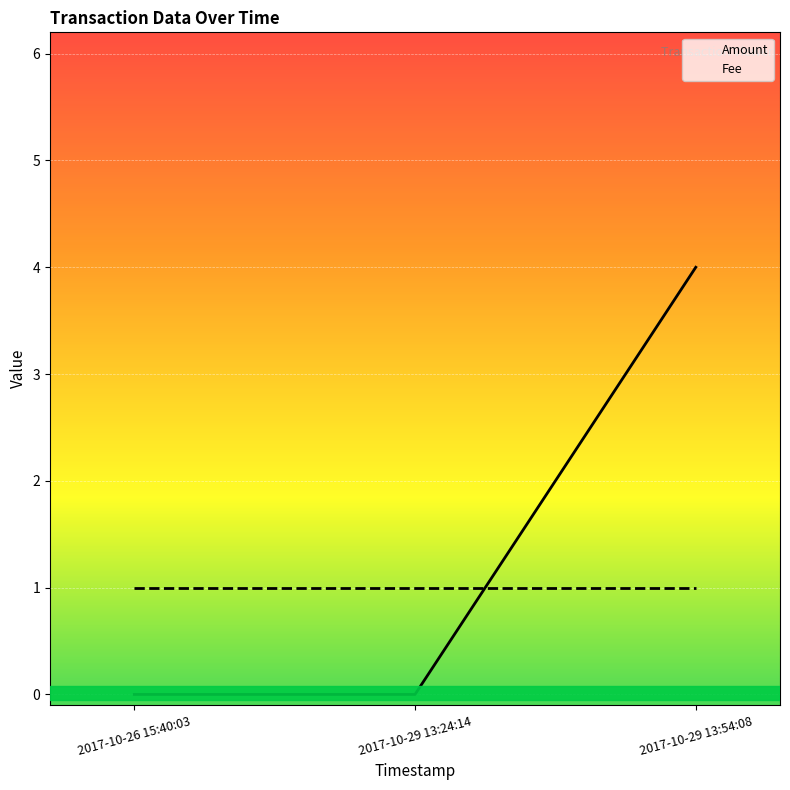

What is the minimum value for Fee?

1